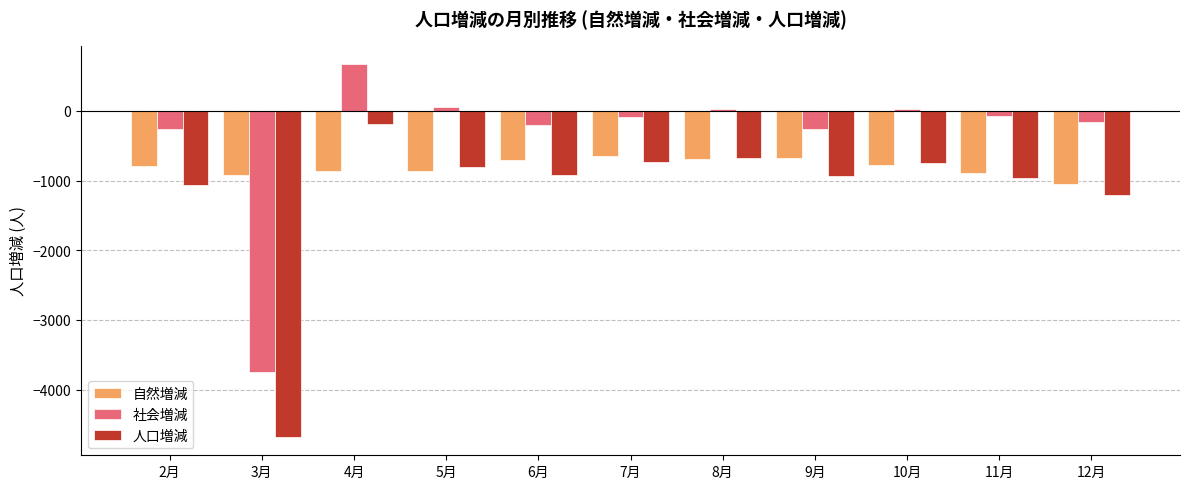

What is the label of the 9th bar from the left?

10月